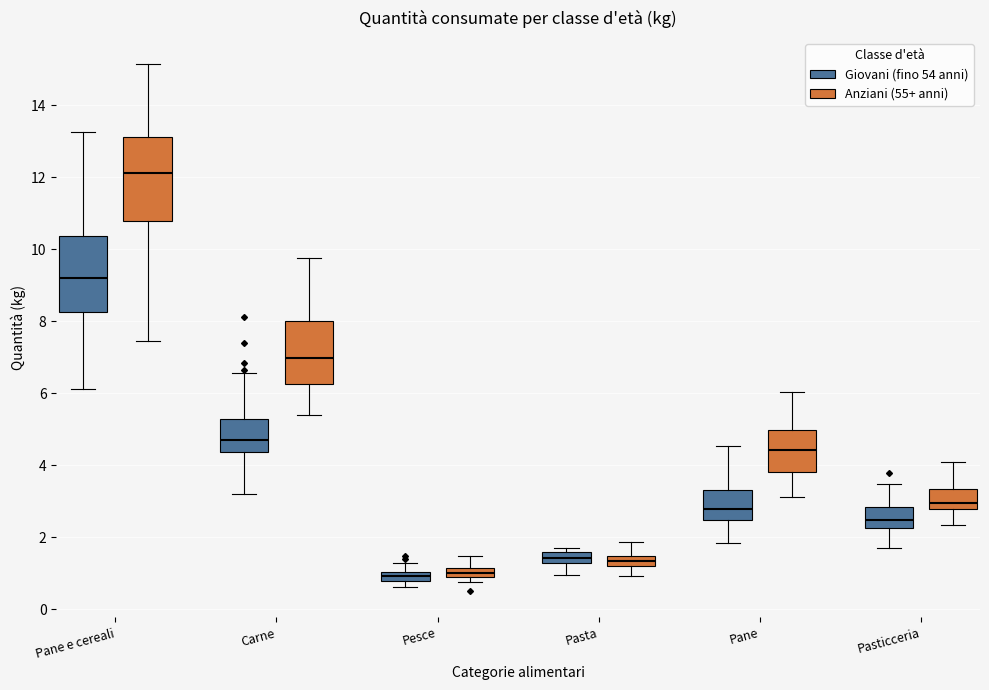

Which box has the highest median line?

Pane e cereali (Anziani (55+ anni))